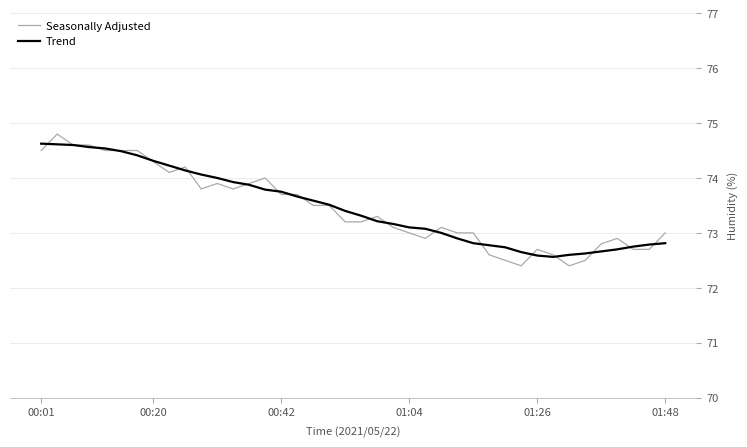

What is the minimum value for Trend?

72.6